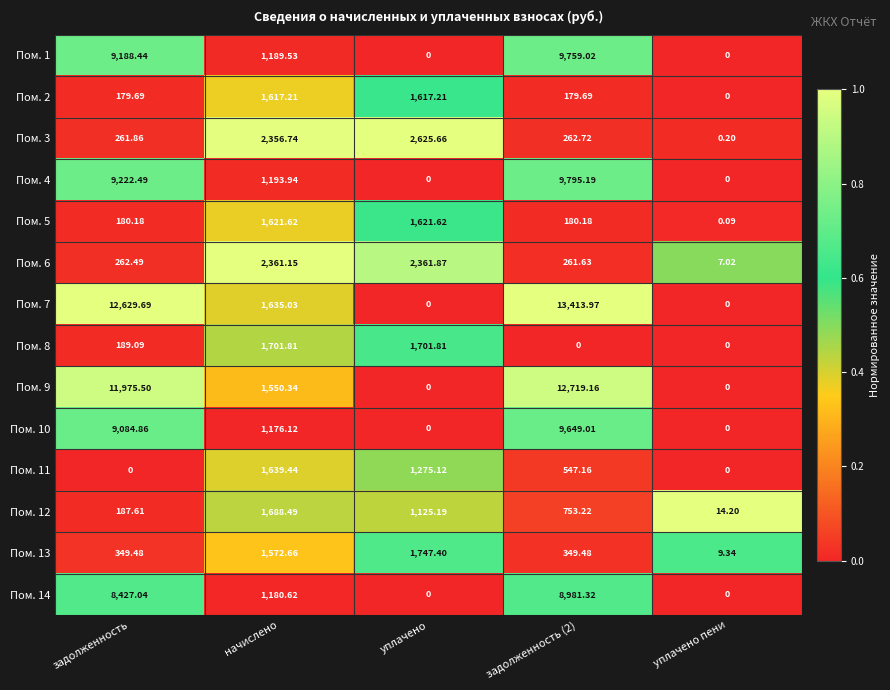

At how many categories does at least one series exceed 0?

5